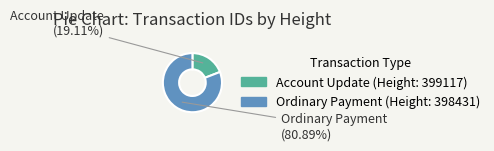

Is there a majority slice in this chart?

Yes